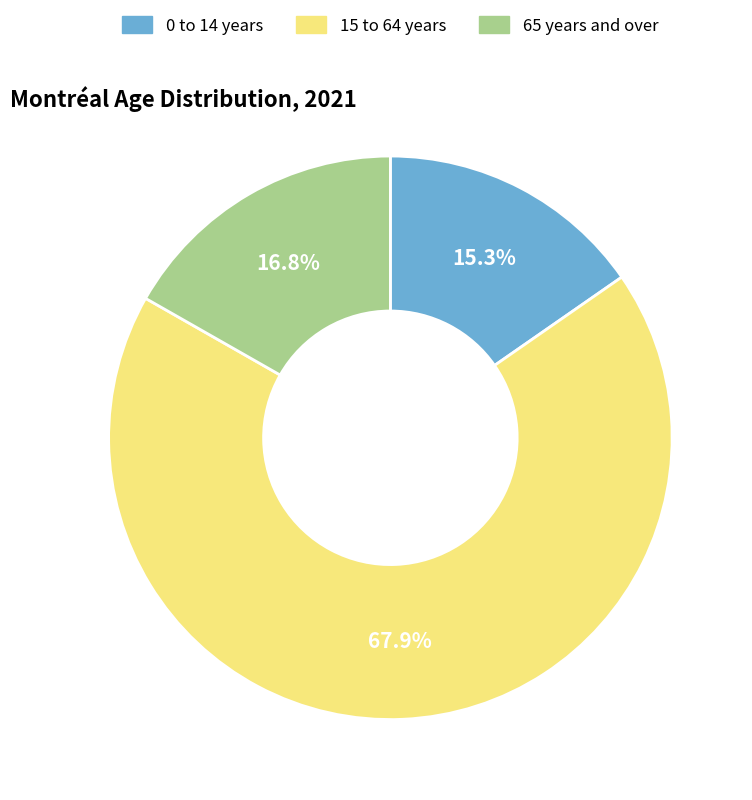

To the nearest percent, what percentage of the pie is 15 to 64 years?

68%